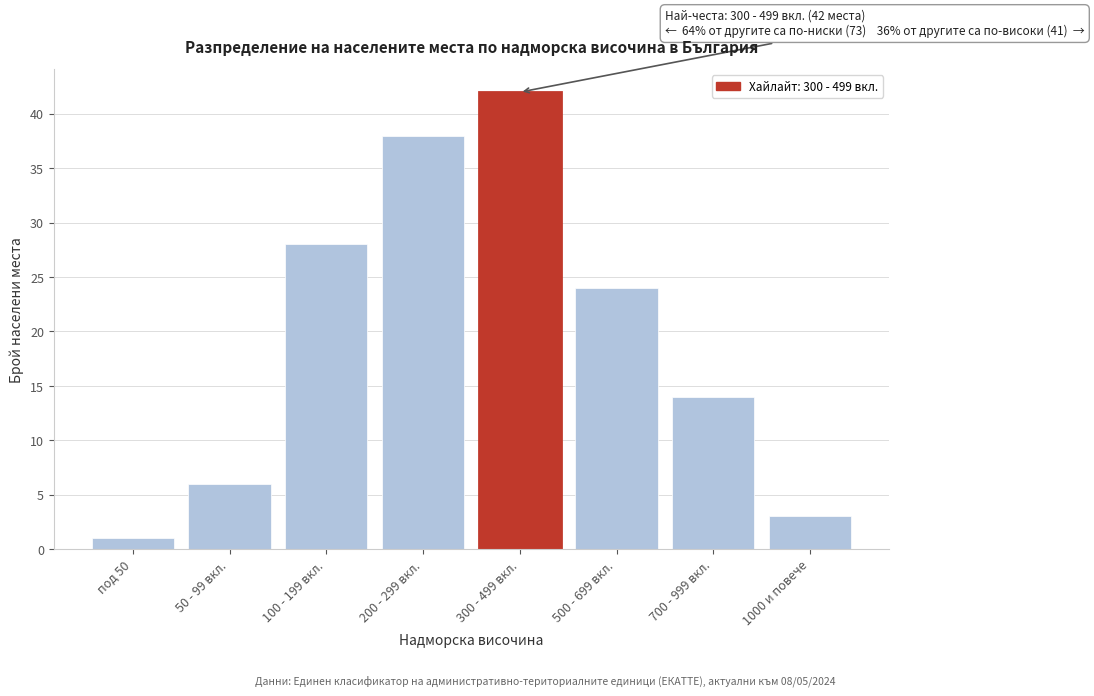

Reading left to right, extract all data points from this chart.

1	6	28	38	42	24	14	3